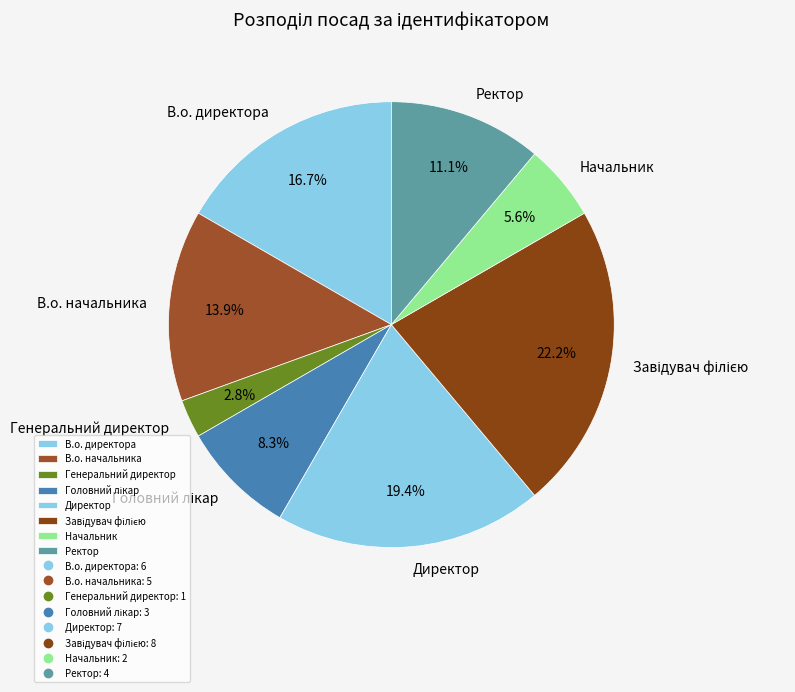

Do Генеральний директор and Начальник together represent more than half of the pie?

No